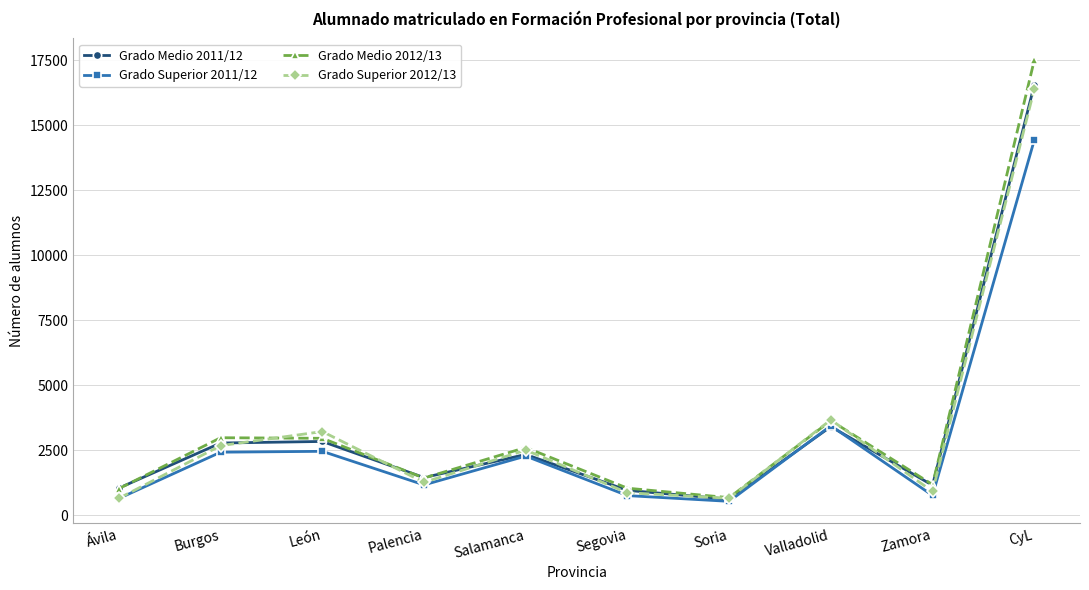

Where does the Grado Medio 2011/12 series first go above 2333?

Burgos